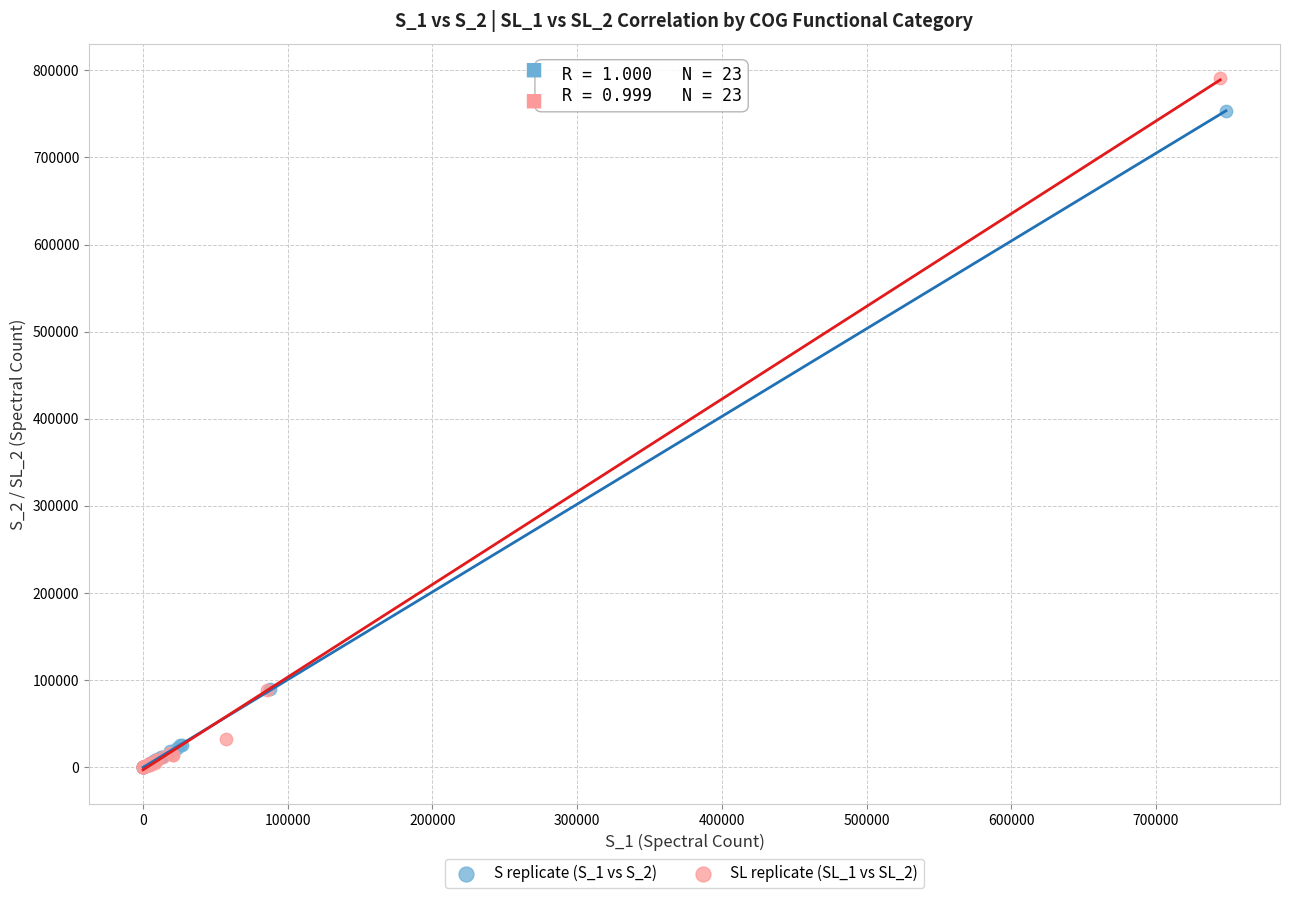

Which series contains the highest Y value?

SL replicate (SL_1 vs SL_2)